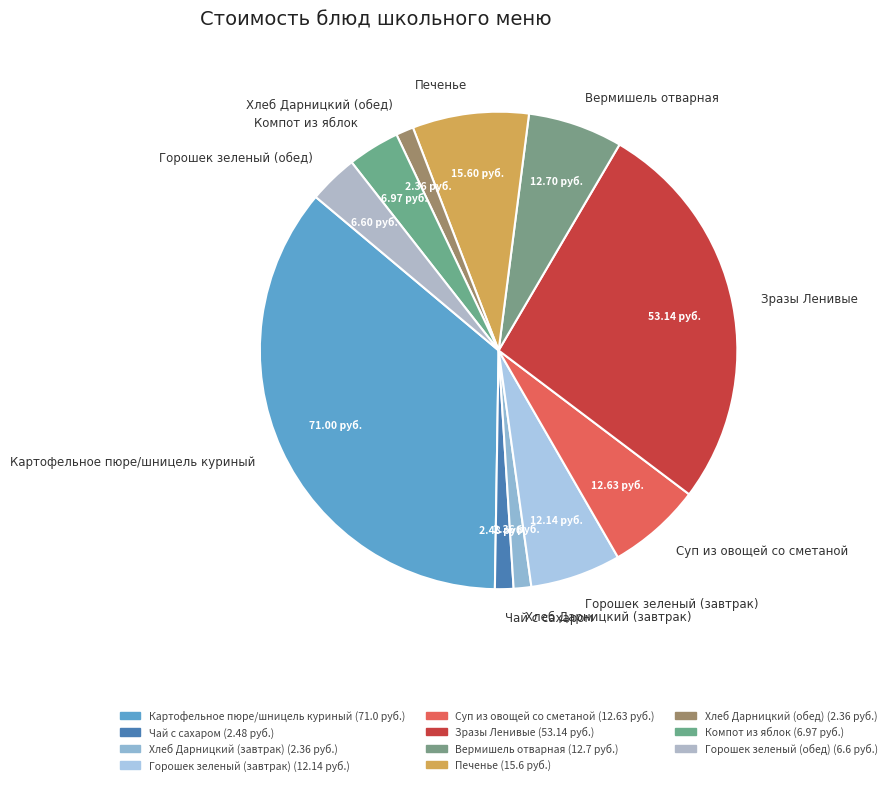

How many segments does this pie chart have?

11